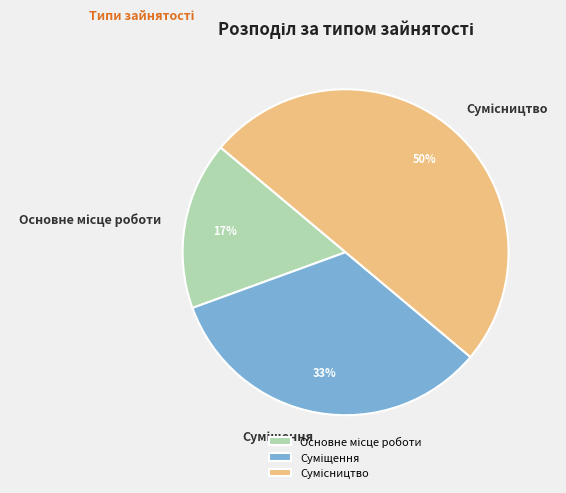

How many slices are in this pie chart?

3